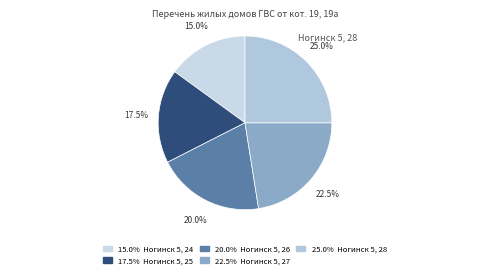

How many segments does this pie chart have?

5